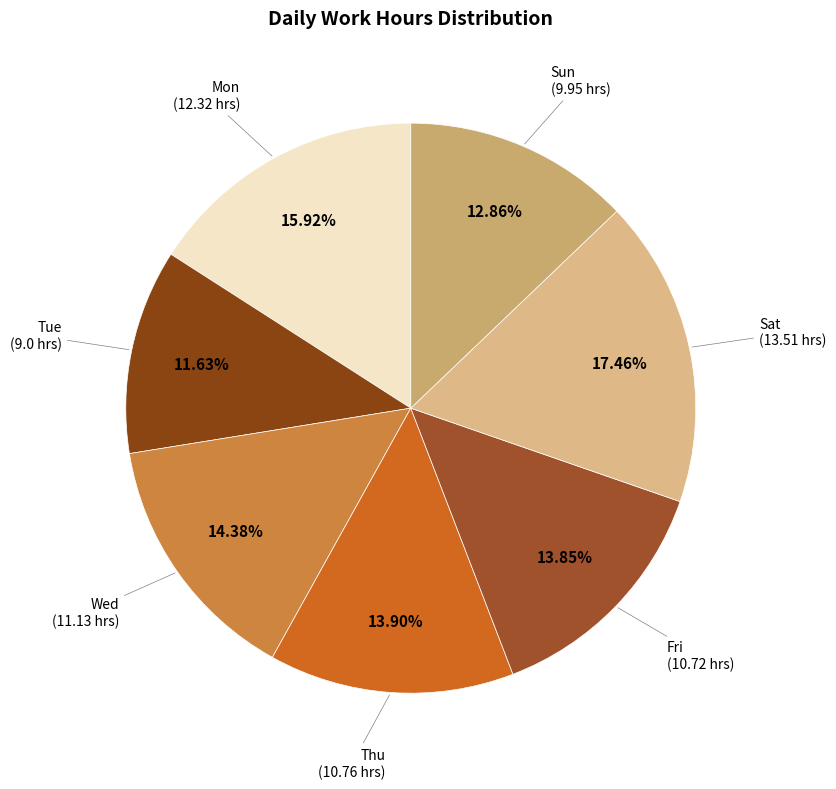

Does Tue represent more than half of the total?

No